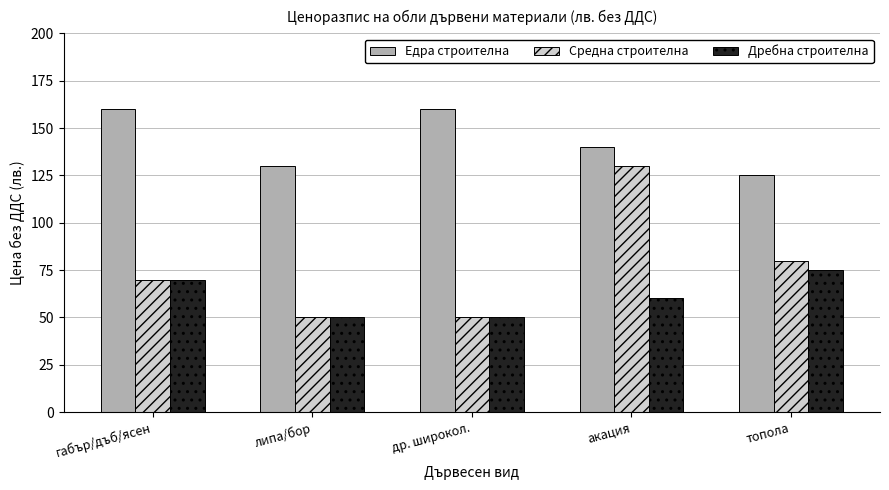

What is the spread (max minus min) of values at др. широкол.?

110